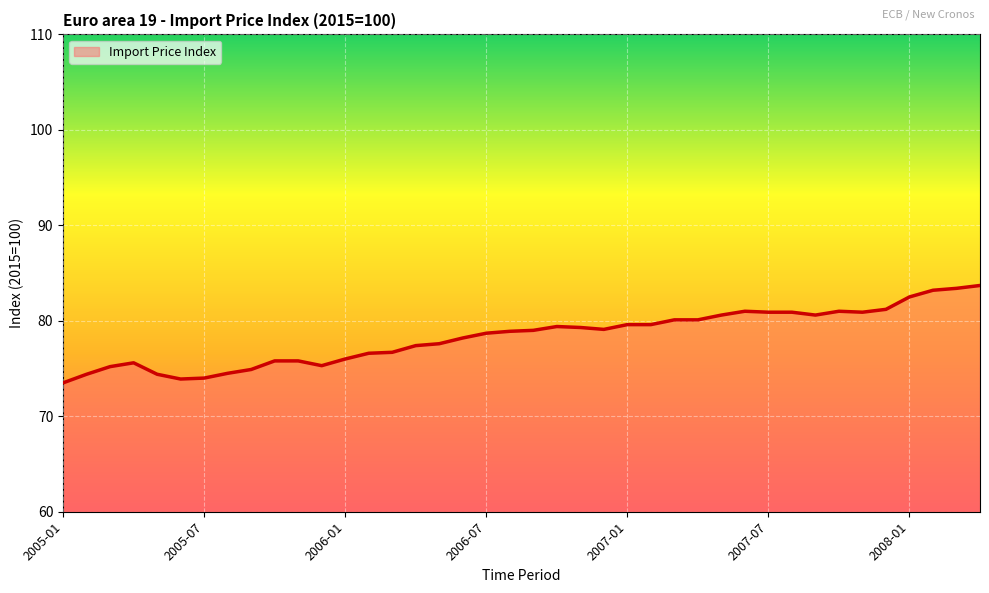

What is the minimum value shown in the chart?

73.5